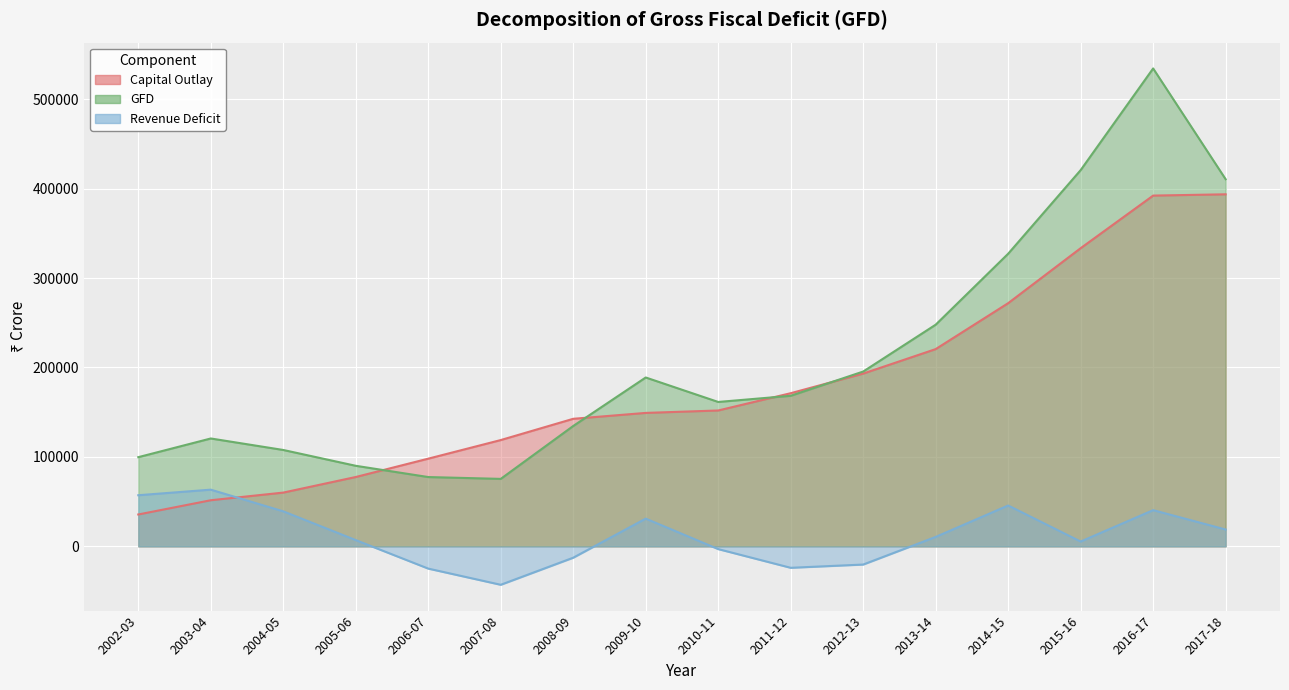

Reading left to right, extract all data points from this chart.

Capital Outlay: 35655.1	51572.8	60133.1	77559.5	98063.2	118862.1	142627.7	149214.6	151931.5	171245.1	193181.4	220552.8	271909.7	333383.7	392188.5	393620.7
GFD: 99726.4	120629.4	107774.0	90084.5	77507.6	75454.7	134589.3	188818.7	161461.1	168353.4	195470.3	247852.2	327190.8	420670.4	534331.8	410494.3
Revenue Deficit: 57178.9	63406.5	39157.8	7012.8	-24857.2	-42942.7	-12672.2	31017.4	-3050.6	-23960.5	-20322.1	10563.2	45704.4	5381.7	40491.2	18839.3